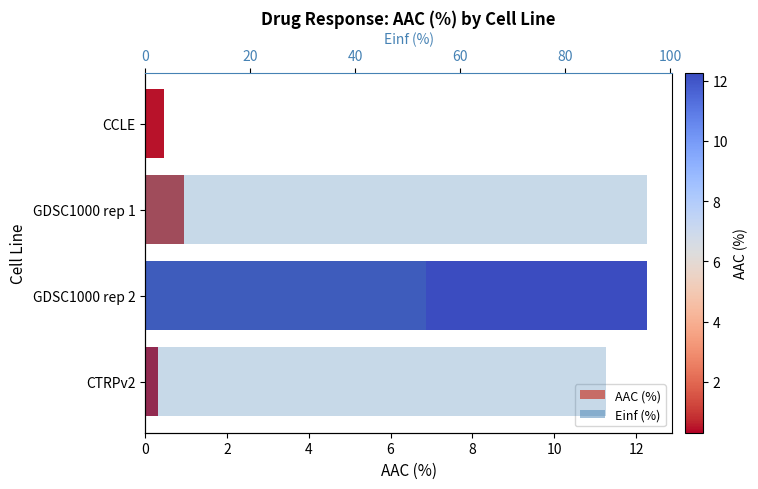

Which series has the largest range (max minus min)?

Einf (%)